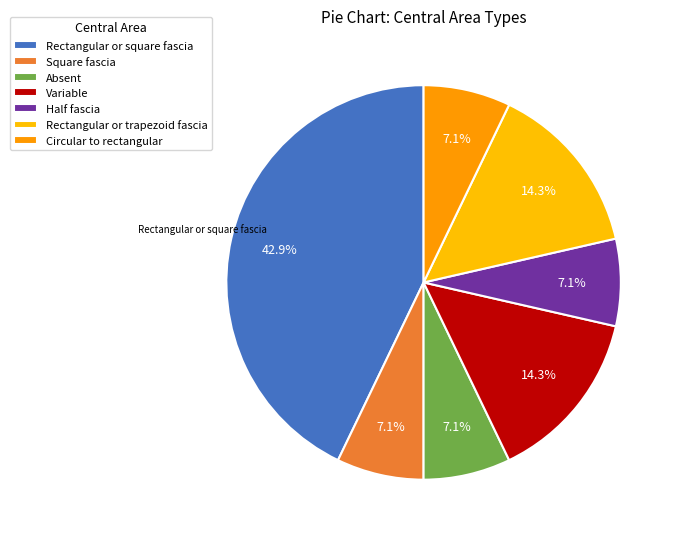

Which slice is the largest?

Rectangular or square fascia